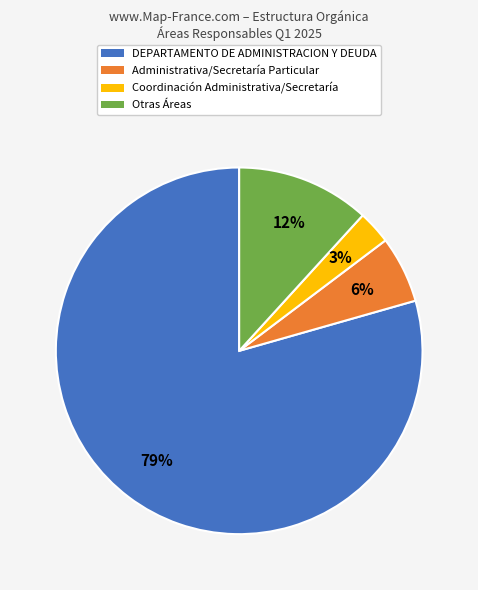

What percentage is the Coordinación Administrativa/Secretaría slice, to the nearest percent?

3%